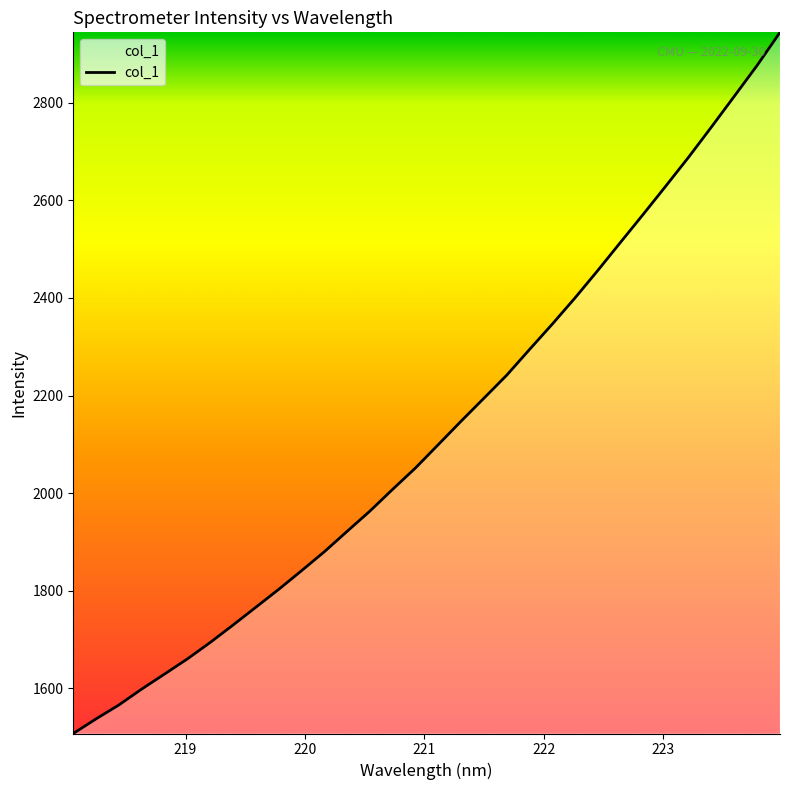

What is the smallest value displayed?

1507.6